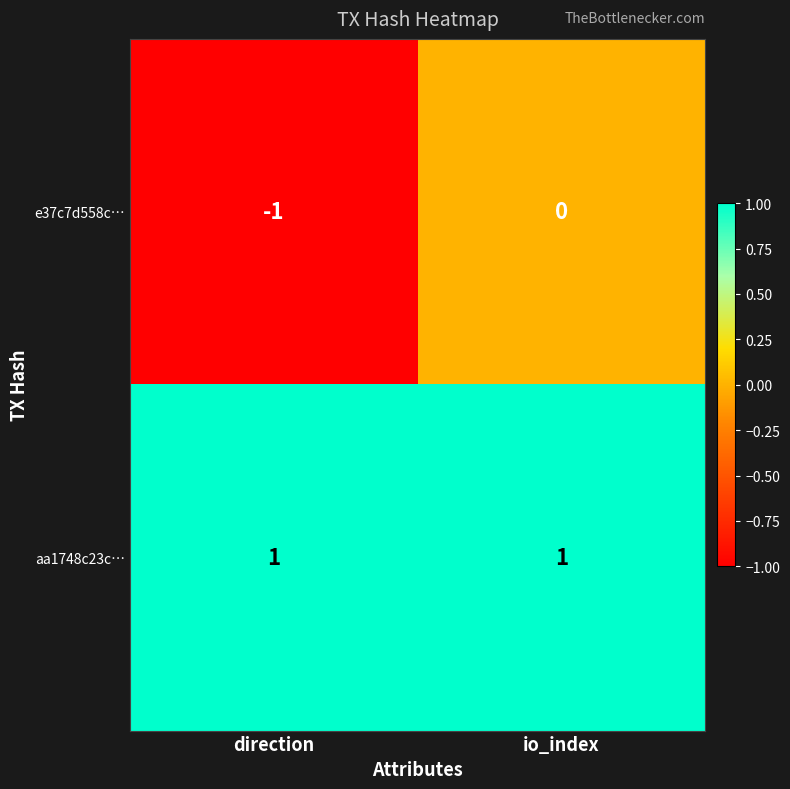

Where is e37c7d558c… nearest to the value 0?

io_index